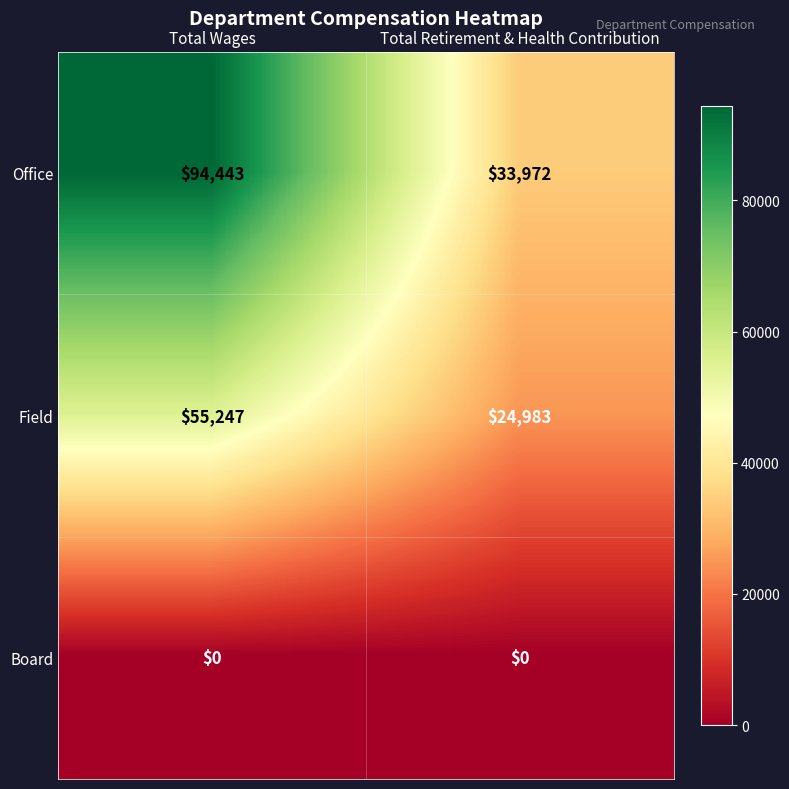

Is it true that Office equals 130830 at Total Wages?

False